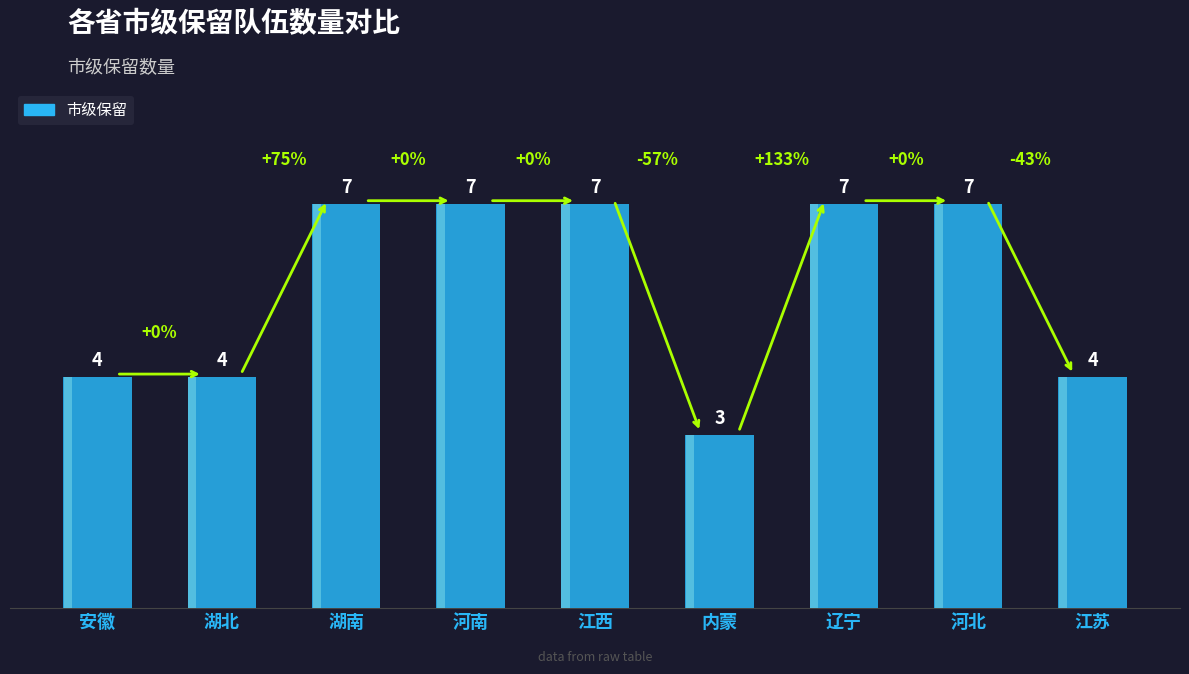

Which category has the lowest value across all series?

内蒙